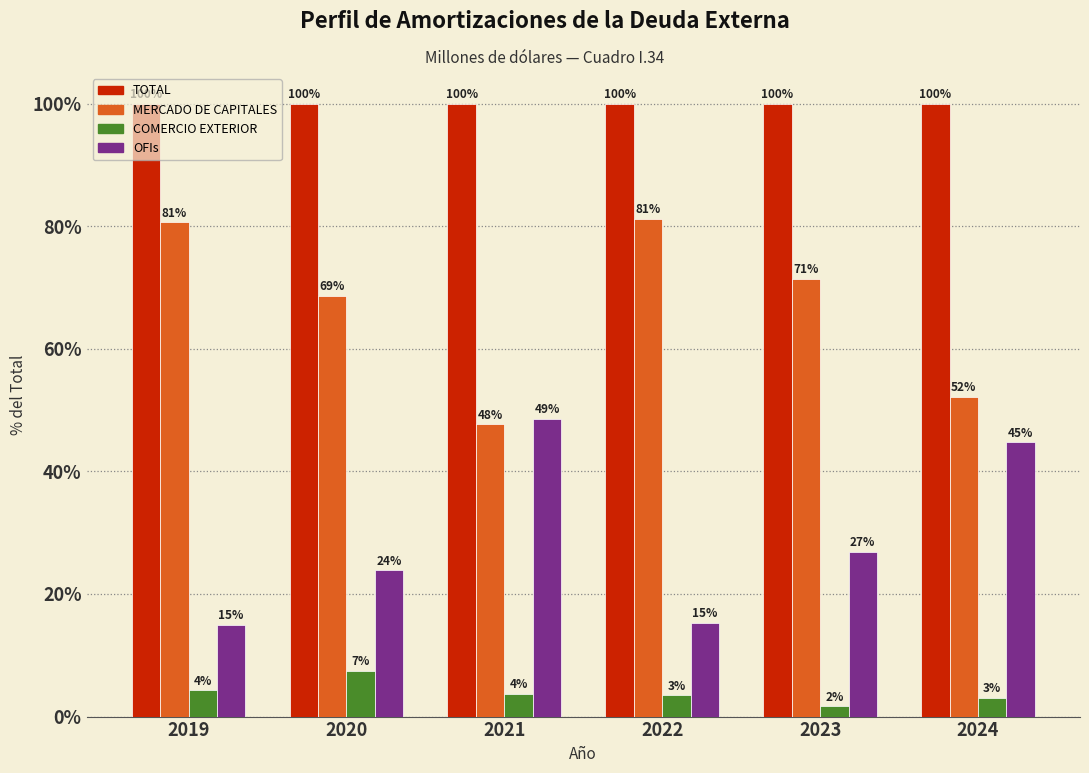

Which series has the widest spread of values?

OFIs